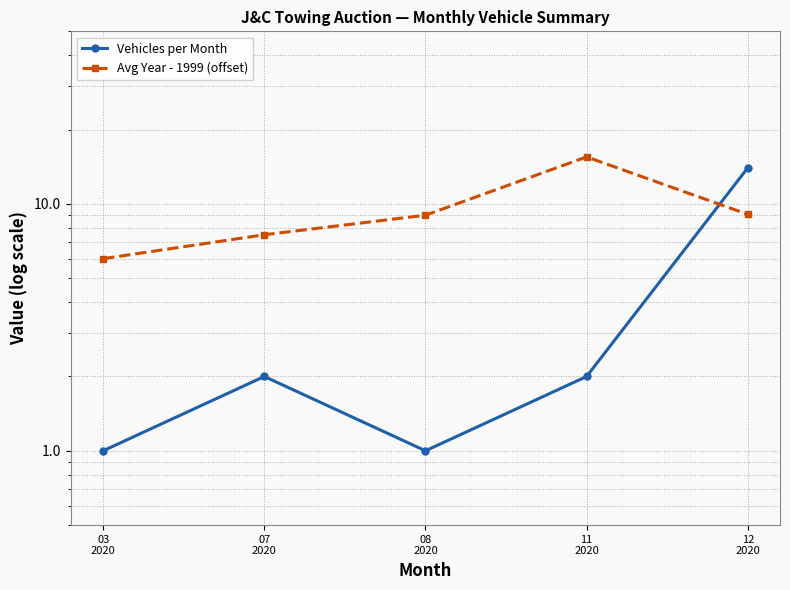

Reading left to right, what are all the values shown in this chart?

Vehicles per Month: 03
2020=1.0	07
2020=2.0	08
2020=1.0	11
2020=2.0	12
2020=14.0
Avg Year - 1999 (offset): 03
2020=6.0	07
2020=7.5	08
2020=9.0	11
2020=15.5	12
2020=9.1